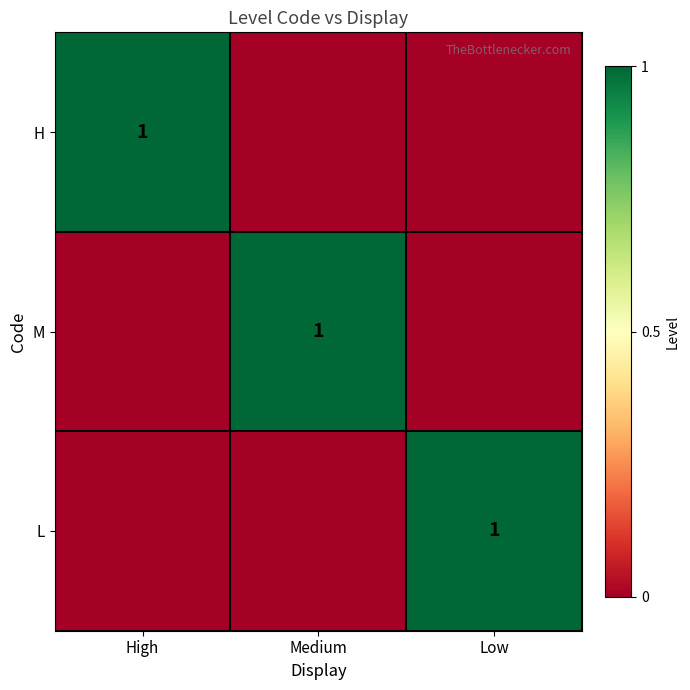

How many data points in H are above 0?

1